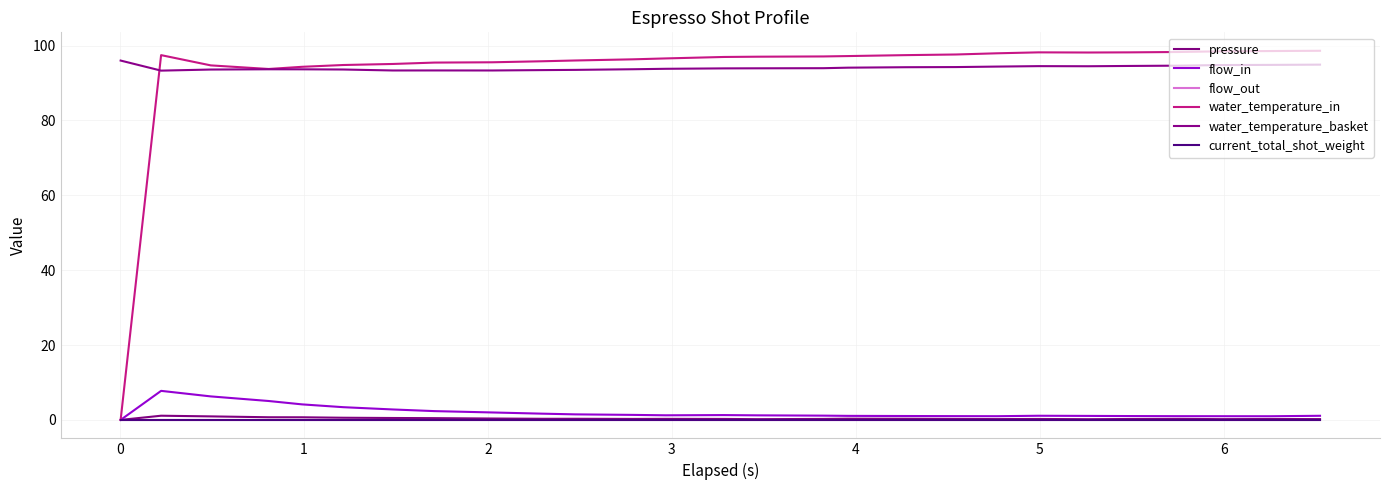

Reading left to right, transcribe all the data shown in this chart.

pressure: 0.0	1.1	0.9	0.7	0.7	0.6	0.5	0.5	0.4	0.3	0.3	0.3	0.3	0.3	0.2	0.3	0.3	0.3	0.3	0.2	0.2	0.2	0.2	0.3	0.2	0.2	0.2
flow_in: 0.0	7.8	6.3	5.0	4.2	3.4	2.8	2.4	2.0	1.7	1.5	1.3	1.2	1.3	1.2	1.1	1.1	1.0	1.0	1.0	1.1	1.1	1.0	1.0	1.0	1.0	1.1
flow_out: 0.0	0.0	0.0	0.0	0.0	0.0	0.0	0.0	0.0	0.0	0.0	0.0	0.0	0.0	0.0	0.0	0.0	0.0	0.0	0.0	0.0	0.0	0.0	0.0	0.0	0.0	0.0
water_temperature_in: 0.0	97.5	94.7	93.8	94.3	94.8	95.1	95.5	95.5	95.8	96.0	96.3	96.6	97.0	97.0	97.1	97.2	97.5	97.6	97.9	98.2	98.2	98.2	98.3	98.5	98.5	98.6
water_temperature_basket: 96.0	93.3	93.6	93.7	93.7	93.6	93.3	93.4	93.3	93.5	93.5	93.7	93.8	93.9	93.9	94.0	94.1	94.2	94.3	94.4	94.5	94.5	94.6	94.6	94.8	94.8	94.9
current_total_shot_weight: 0.0	0.0	0.0	0.0	0.0	0.0	0.0	0.0	0.0	0.0	0.0	0.0	0.0	0.0	0.0	0.0	0.0	0.0	0.0	0.0	0.0	0.0	0.0	0.0	0.0	0.0	0.0